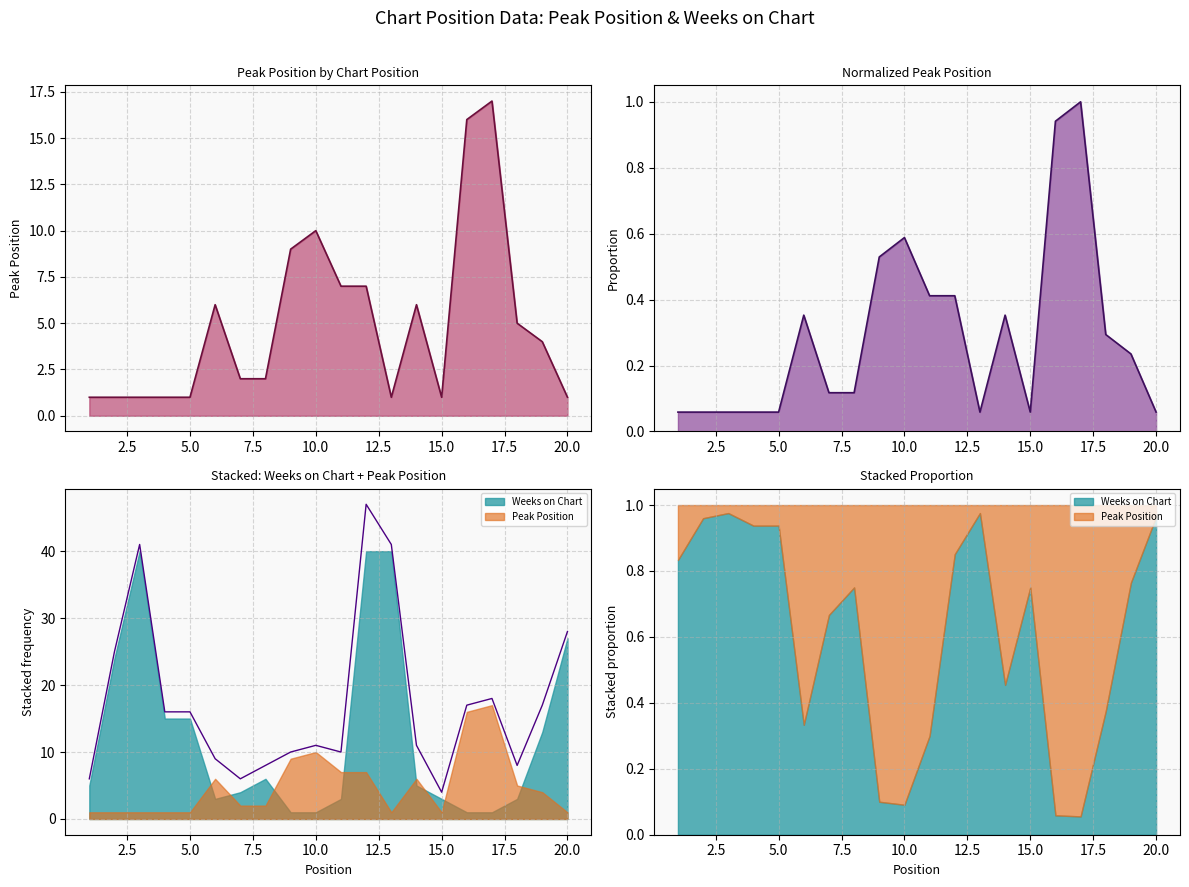

The value at 17 is 25. True or false?

False